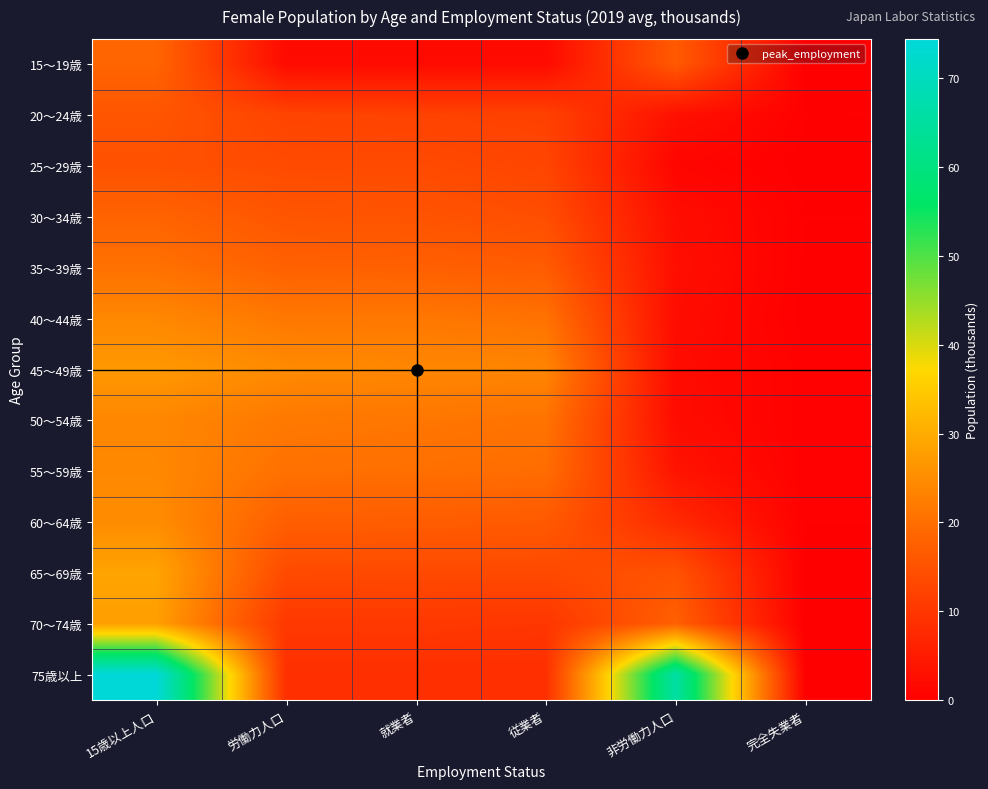

How many series are shown in this chart?

13